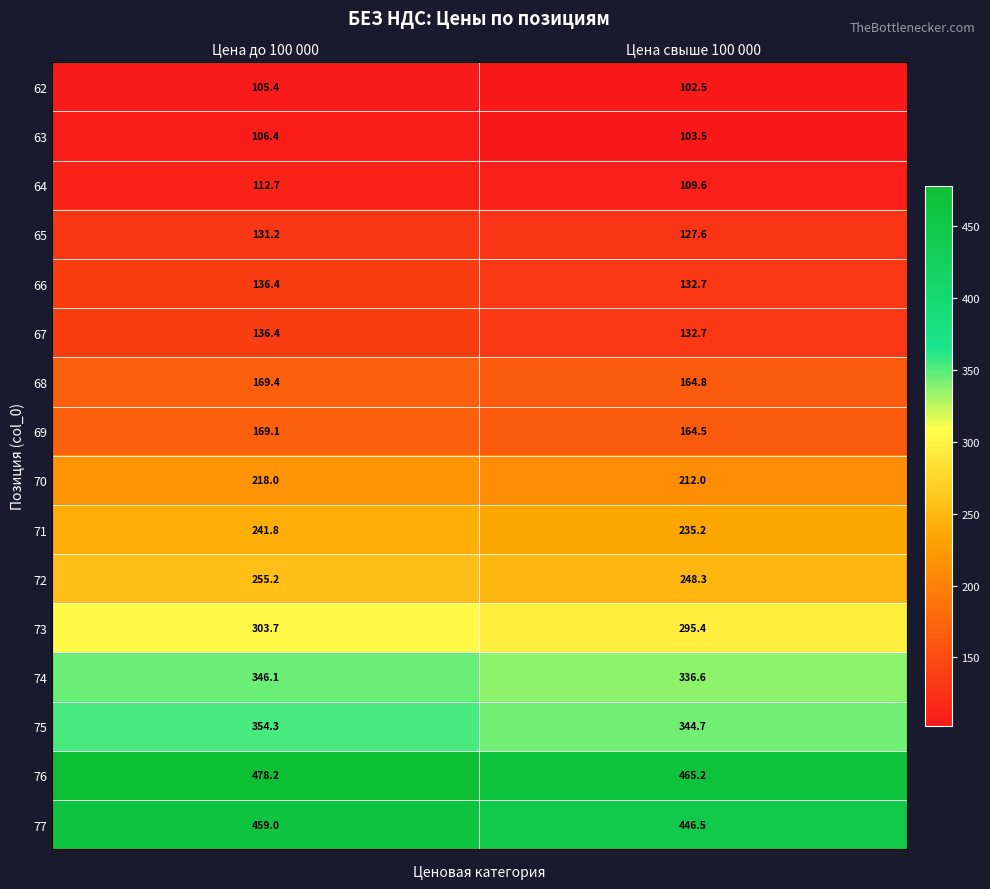

At which category is the sum across all series the highest?

Цена до 100 000